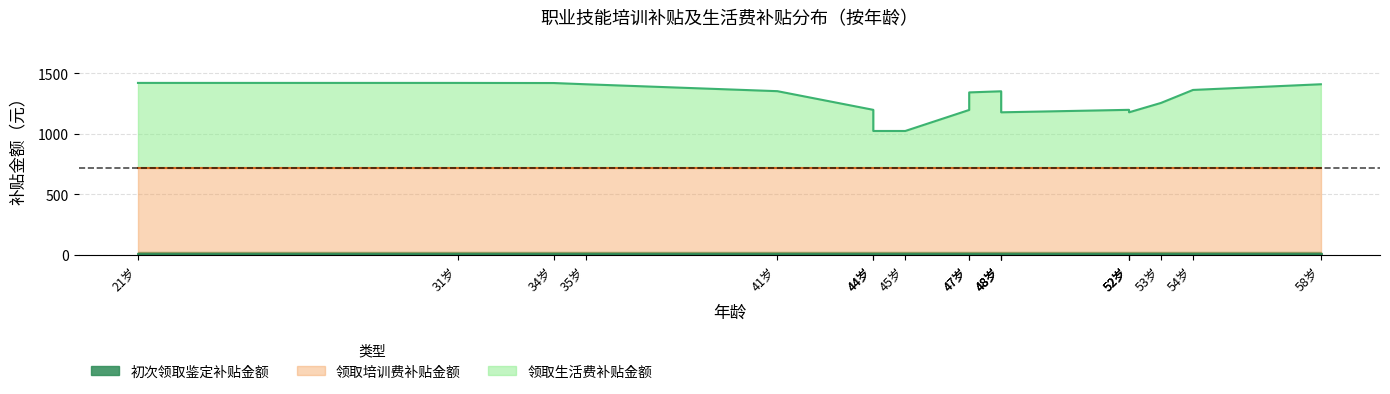

True or false: 初次领取鉴定补贴金额 and 领取培训费补贴金额 cross at least once.

False